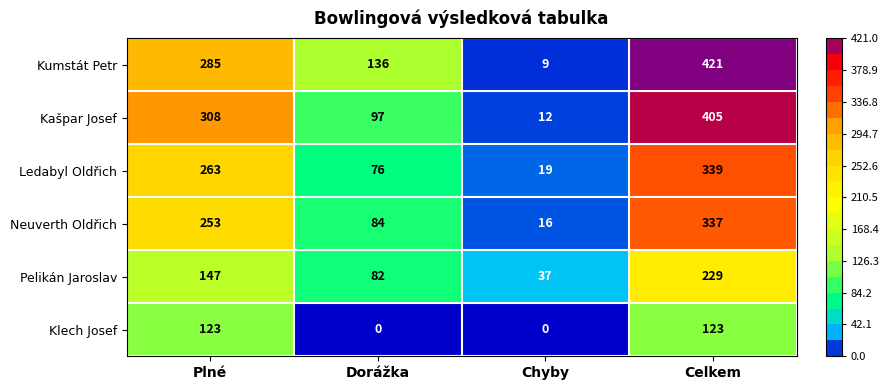

What is the difference between the maximum and minimum values in the Ledabyl Oldřich series?

320